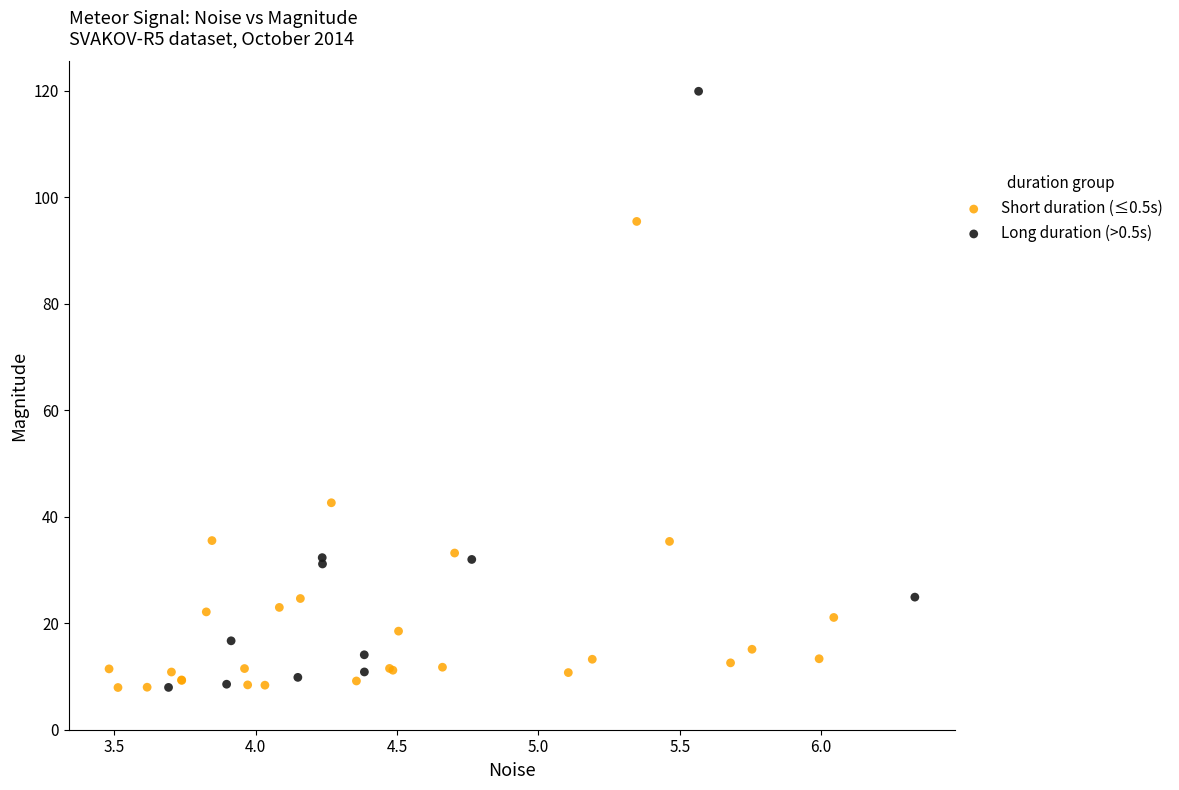

Which series has the widest spread of Y values?

Long duration (>0.5s)